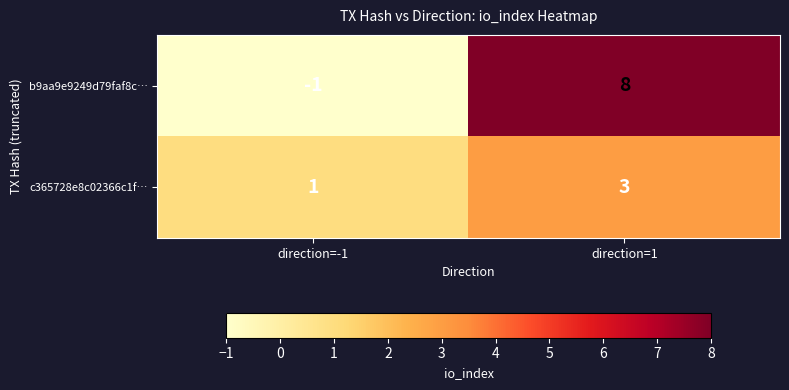

Which category has the lowest value across all series?

direction=-1